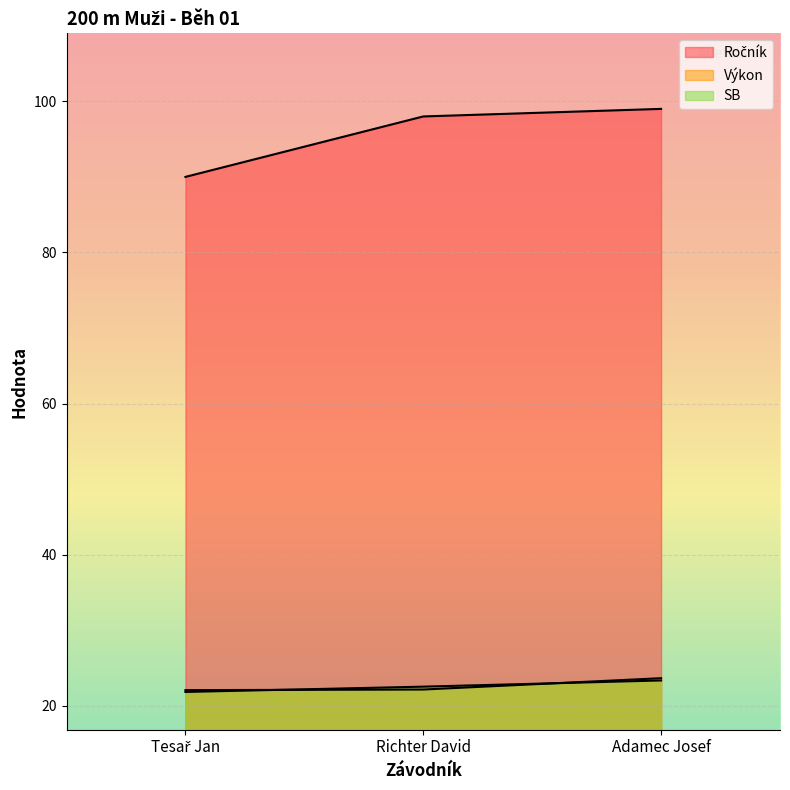

Is it true that Výkon equals 14.3 at Richter David?

False